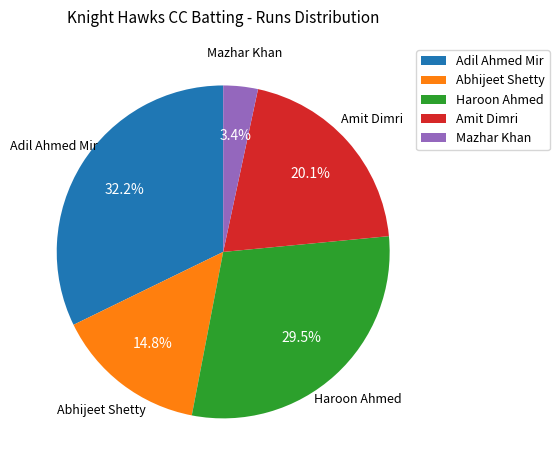

Which slice is the largest?

Adil Ahmed Mir